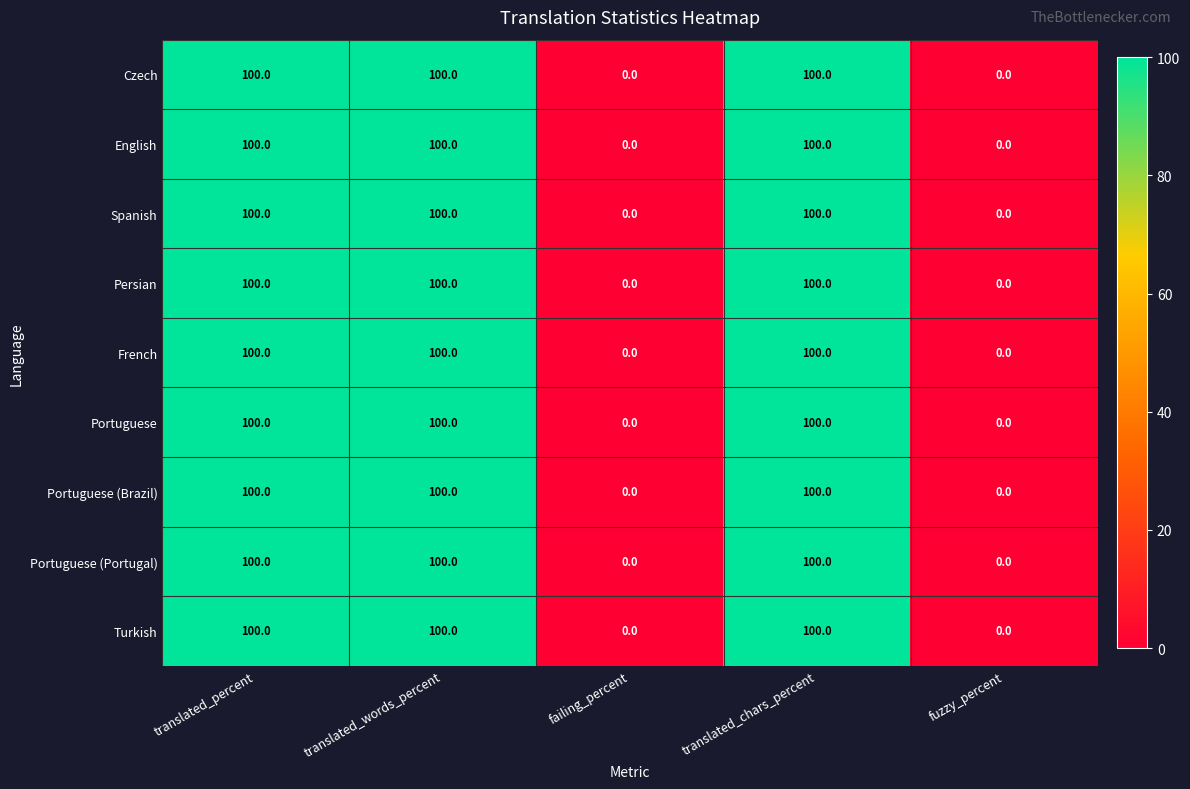

What is the greatest value displayed?

100